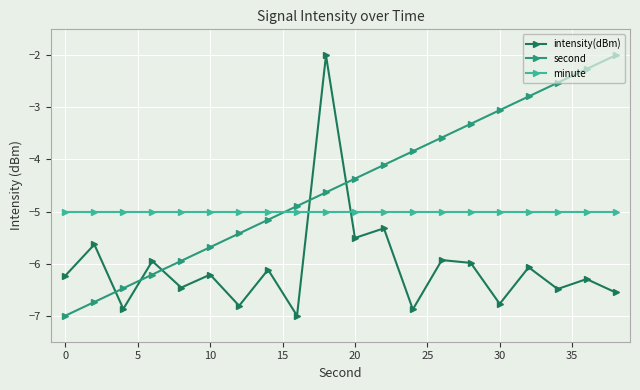

What is the value of the second point at the 18th from the left?

-2.5